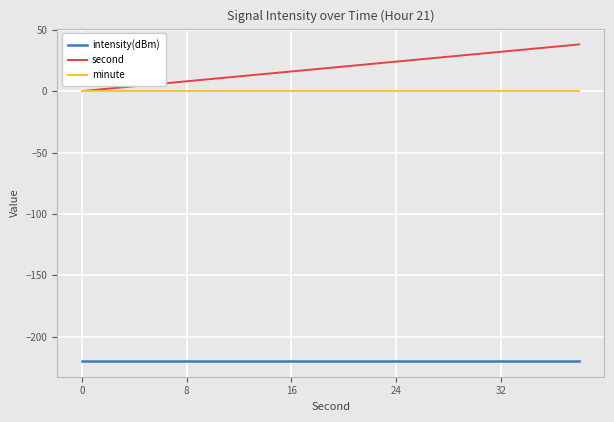

Reading left to right, list all the values displayed in this chart.

intensity(dBm): -219.6	-219.6	-219.6	-219.6	-219.6	-219.6	-219.6	-219.6	-219.6	-219.6	-219.6	-219.6	-219.6	-219.6	-219.6	-219.6	-219.6	-219.6	-219.6	-219.6
second: 0.0	2.0	4.0	6.0	8.0	10.0	12.0	14.0	16.0	18.0	20.0	22.0	24.0	26.0	28.0	30.0	32.0	34.0	36.0	38.0
minute: 0.0	0.0	0.0	0.0	0.0	0.0	0.0	0.0	0.0	0.0	0.0	0.0	0.0	0.0	0.0	0.0	0.0	0.0	0.0	0.0